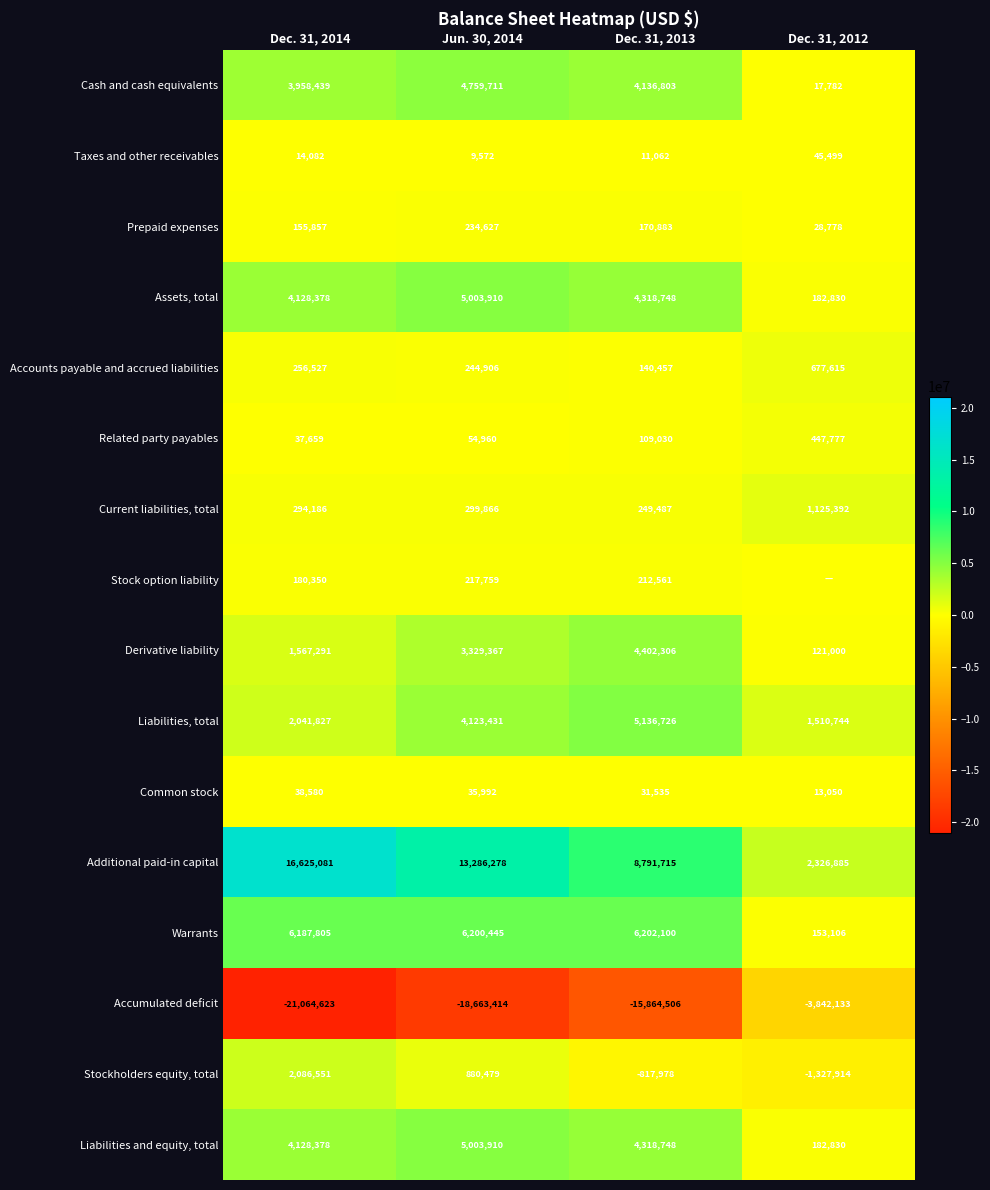

Which category has the highest value in the Additional paid-in capital series?

Dec. 31, 2014